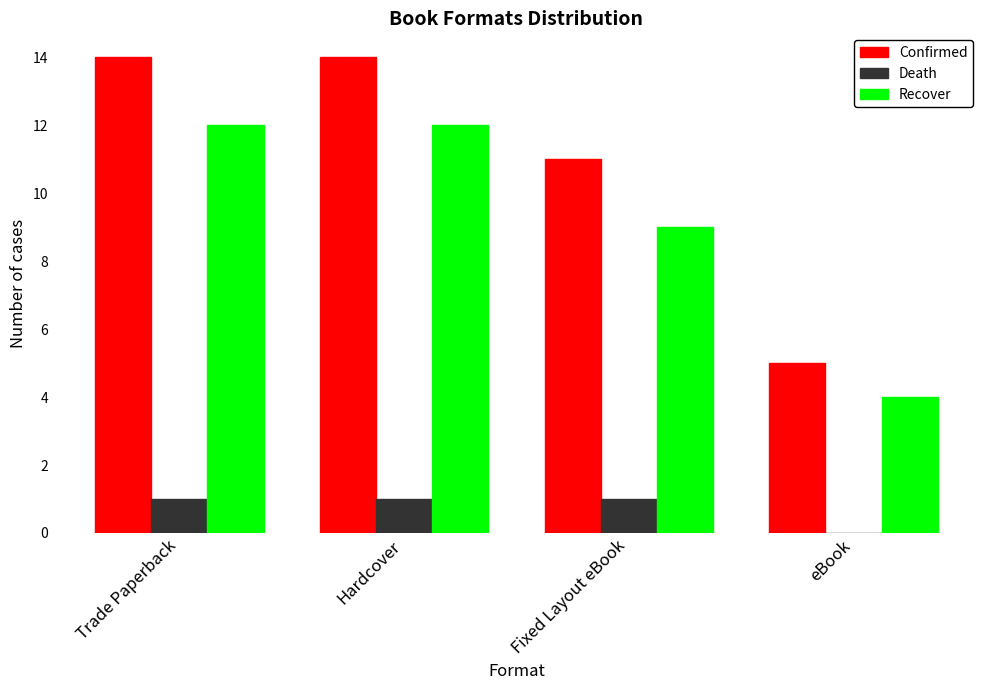

Reading left to right, list all the values displayed in this chart.

Confirmed: Trade Paperback=14	Hardcover=14	Fixed Layout eBook=11	eBook=5
Death: Trade Paperback=1	Hardcover=1	Fixed Layout eBook=1	eBook=0
Recover: Trade Paperback=12	Hardcover=12	Fixed Layout eBook=9	eBook=4